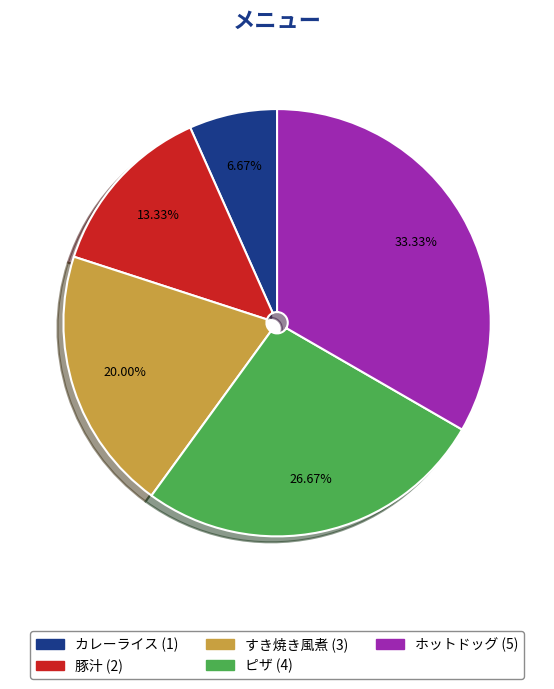

Is it true that ホットドッグ is 33% of the pie?

True